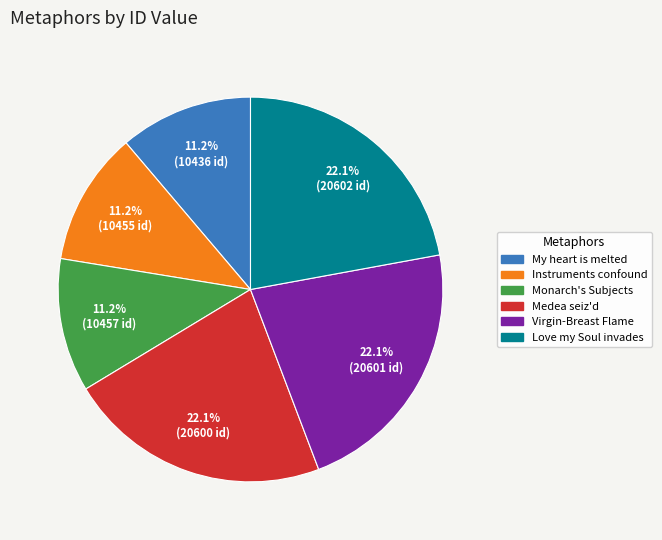

Is there any slice that represents more than half of the pie?

No